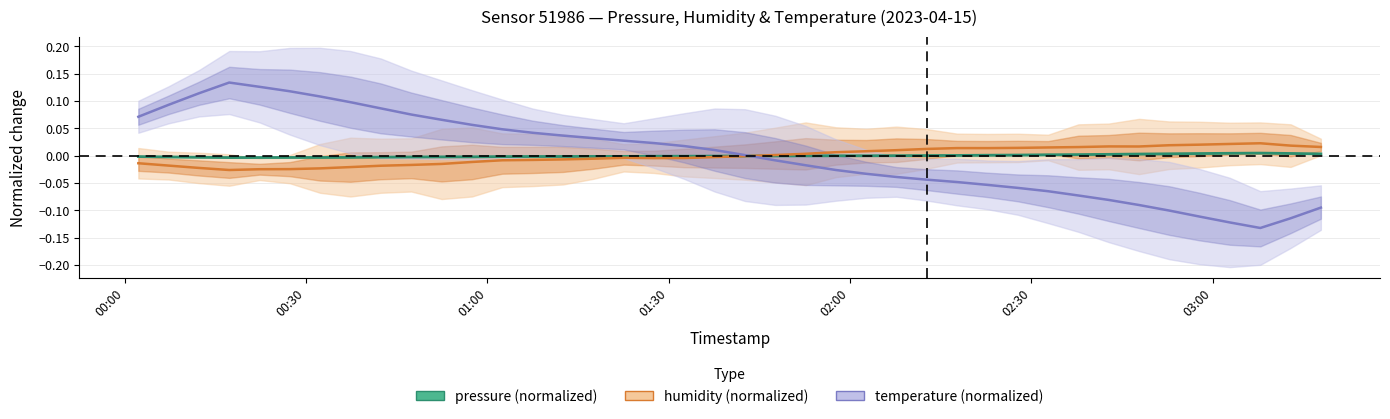

Count the number of data series in this chart.

3